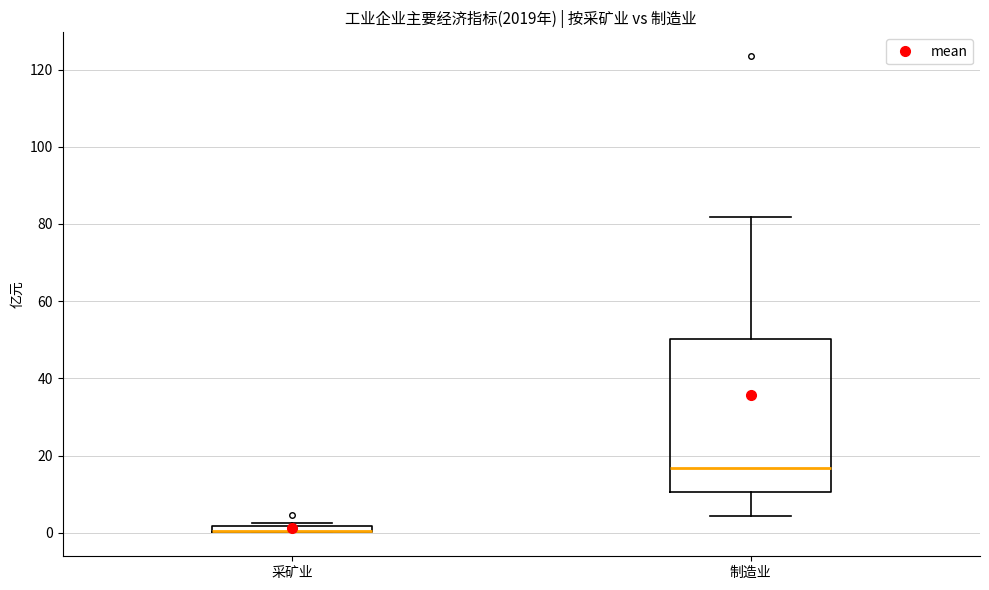

Which box is the tallest, from its lower edge to its upper edge?

制造业